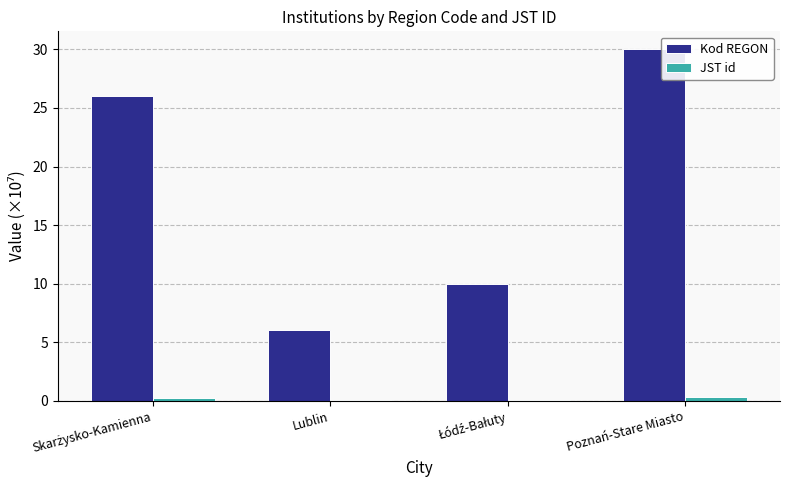

At which category is the sum across all series the highest?

Poznań-Stare Miasto